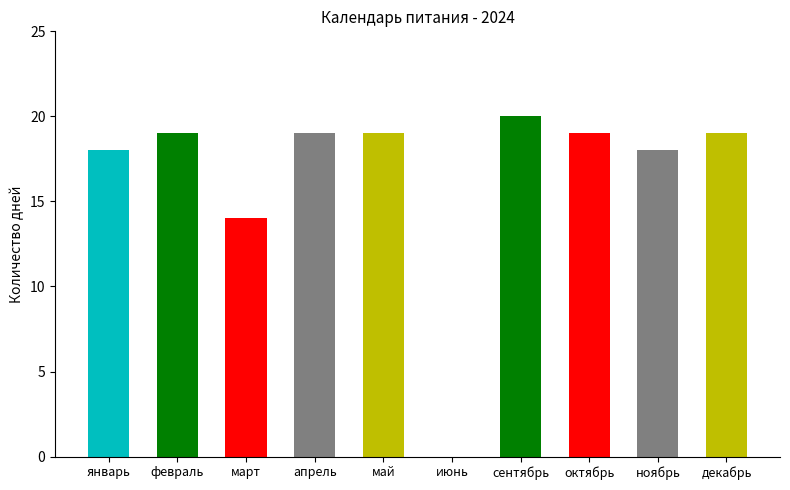

What is the difference between the values at сентябрь and апрель?

1